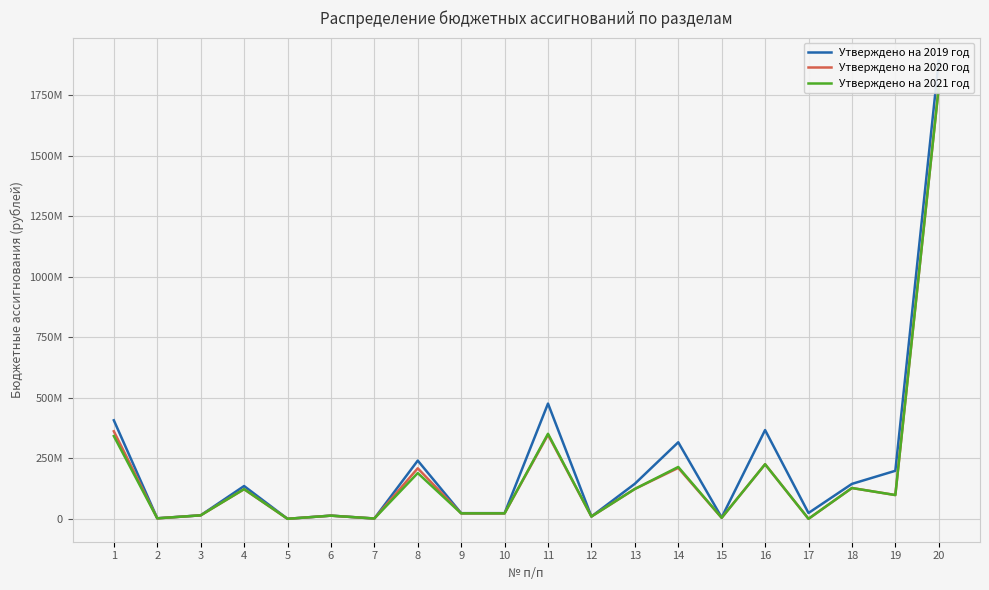

Is it true that Утверждено на 2020 год equals 98136088.0 at 19?

True